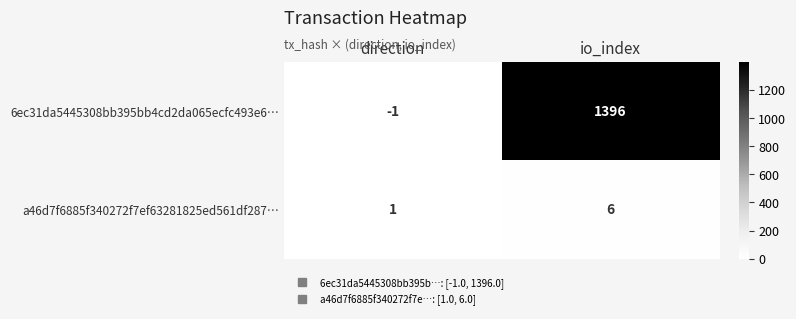

What is the difference between the 6ec31da5445308bb395bb4cd2da065ecfc493e6… values at io_index and direction?

1397